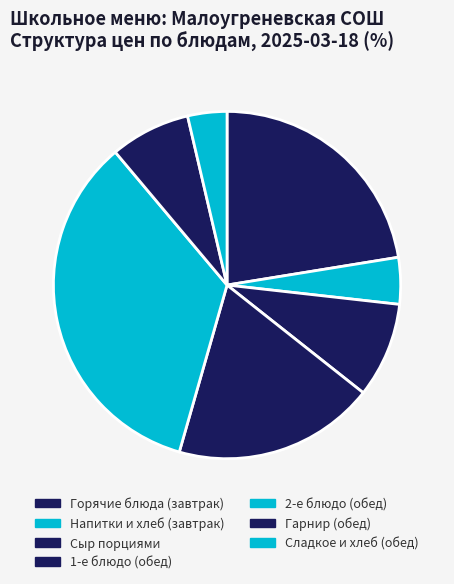

How many segments does this pie chart have?

7